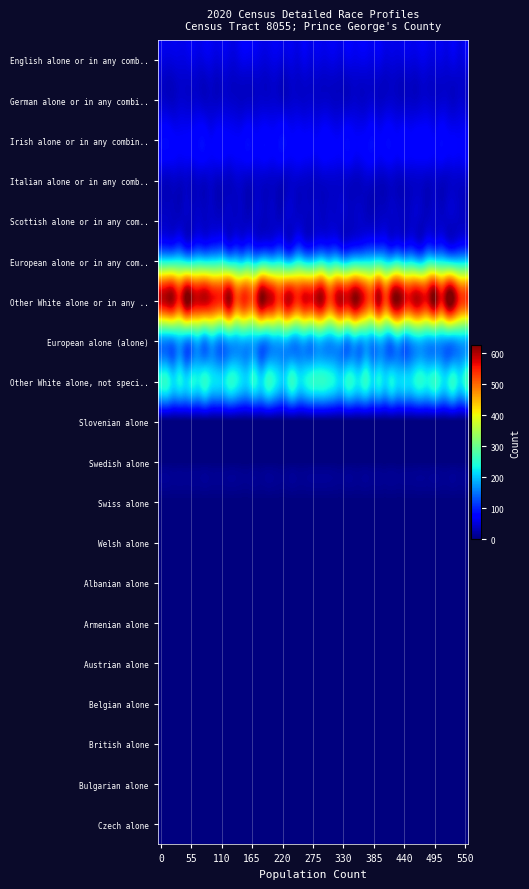

Reading left to right, what are all the values shown in this chart?

English alone or in any combination=51	German alone or in any combination=38	Irish alone or in any combination=69	Italian alone or in any combination=38	Scottish alone or in any combination=36	European alone or in any combination=192	Other White alone or in any combination=526	European alone (alone)=166	Other White alone, not specified=212	Slovenian alone=0	Swedish alone=0	Swiss alone=0	Welsh alone=0	Albanian alone=0	Armenian alone=0	Austrian alone=0	Belgian alone=0	British alone=0	Bulgarian alone=0	Czech alone=0